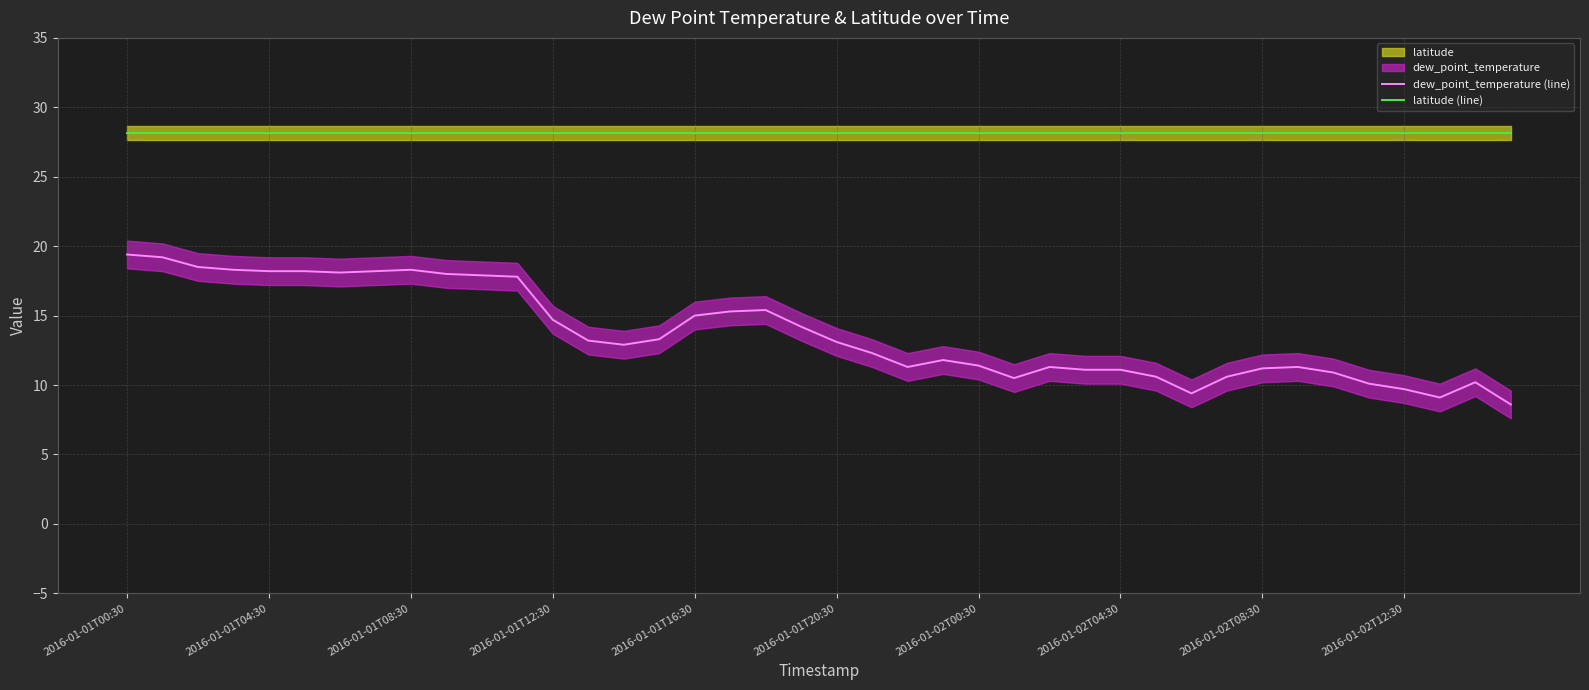

True or false: dew_point_temperature (line) and latitude (line) cross at least once.

False